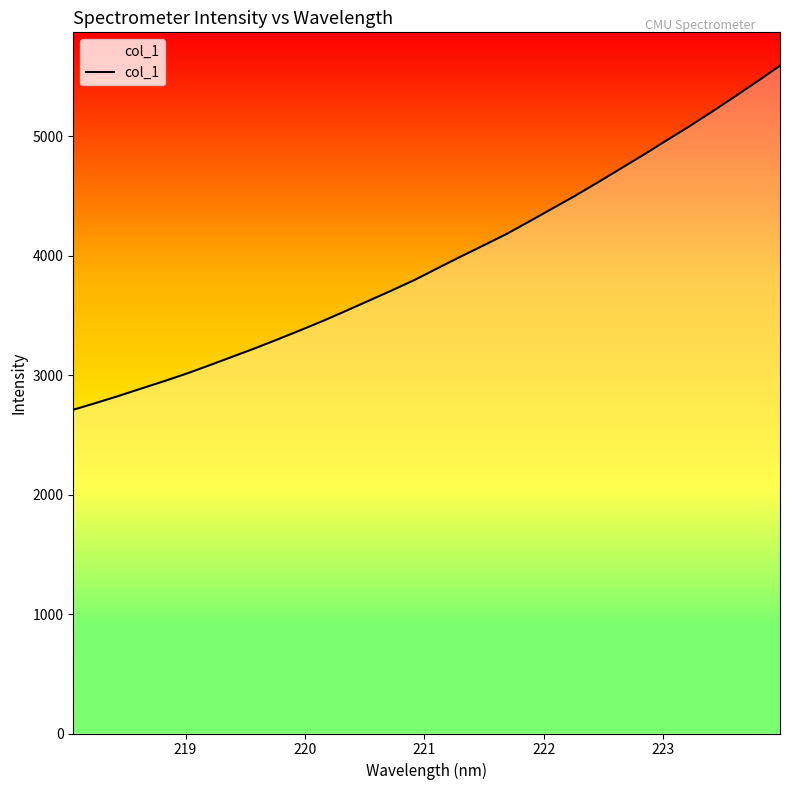

What is the maximum value shown in the chart?

5592.7